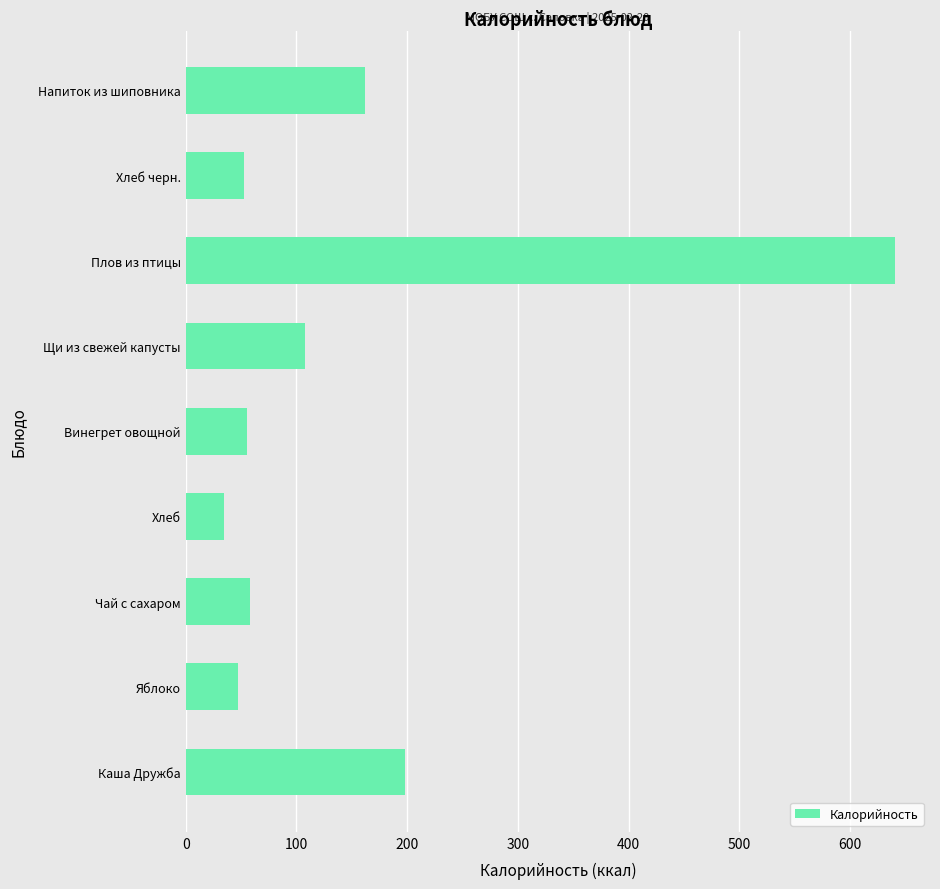

What is the change in value from Хлеб черн. to Напиток из шиповника?

+109.5